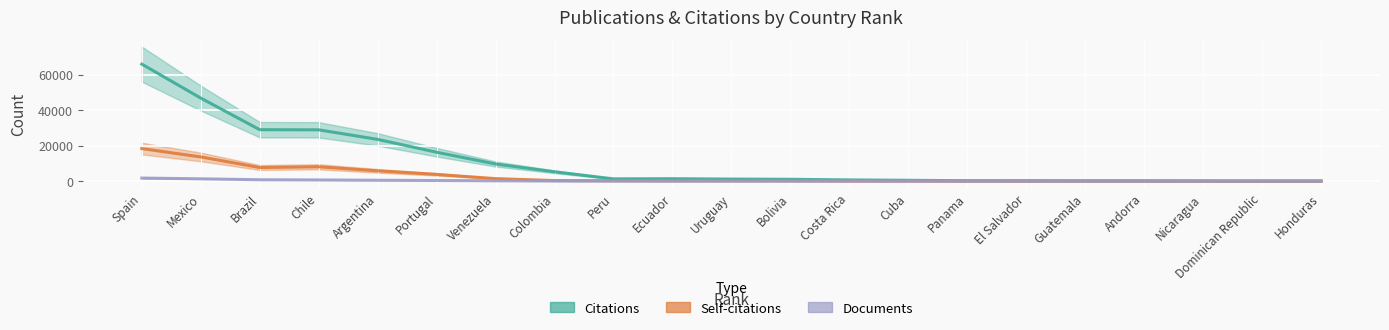

At which category does Self-citations reach its first local peak?

Chile